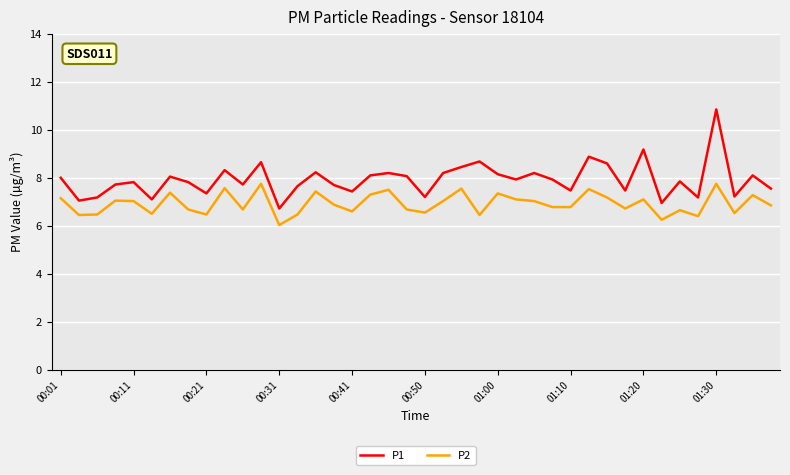

True or false: P1 and P2 intersect in this chart.

False